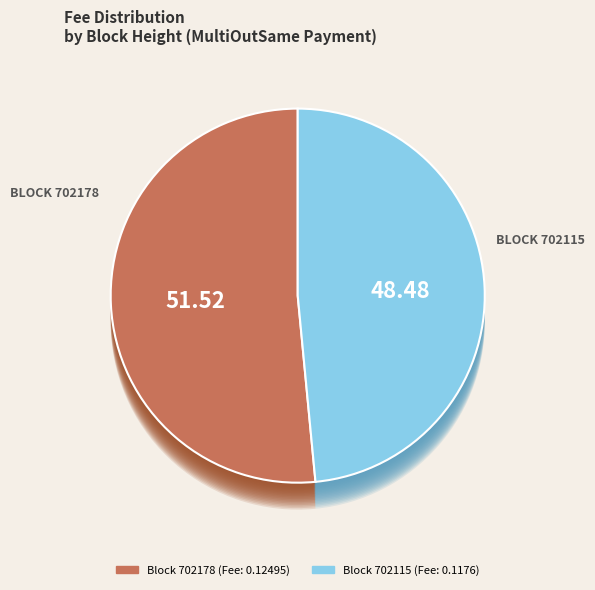

To the nearest percent, what percentage of the pie is 702178?

52%